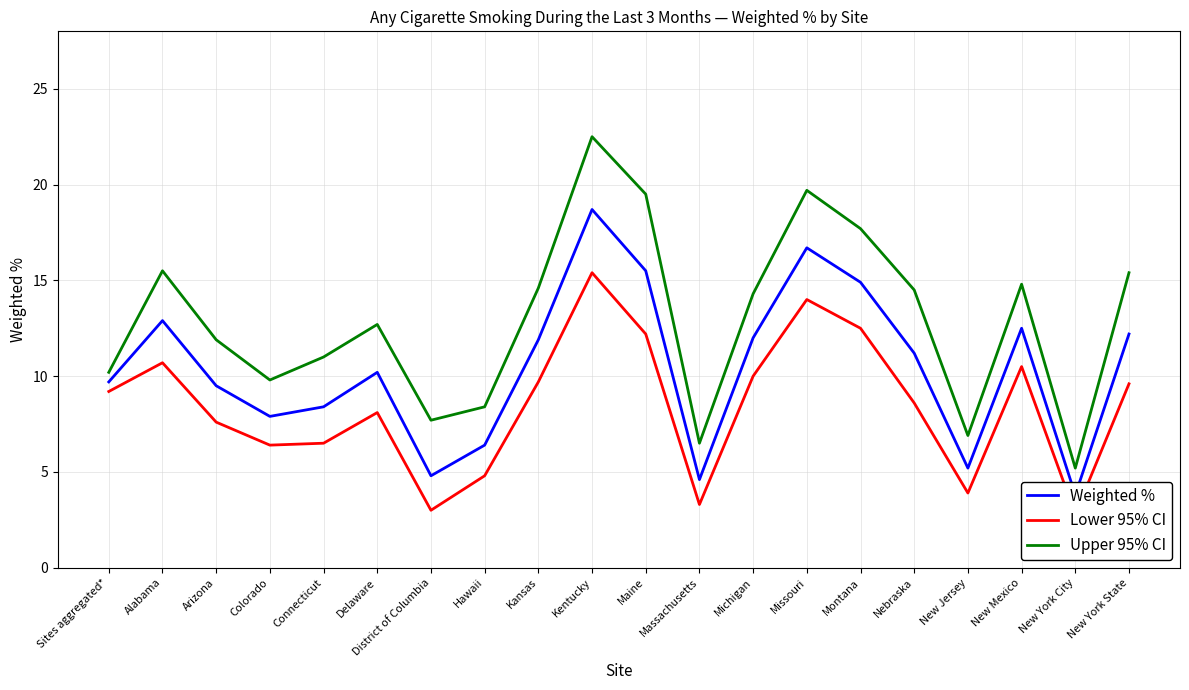

Does the chart display data point markers on the line(s)?

No